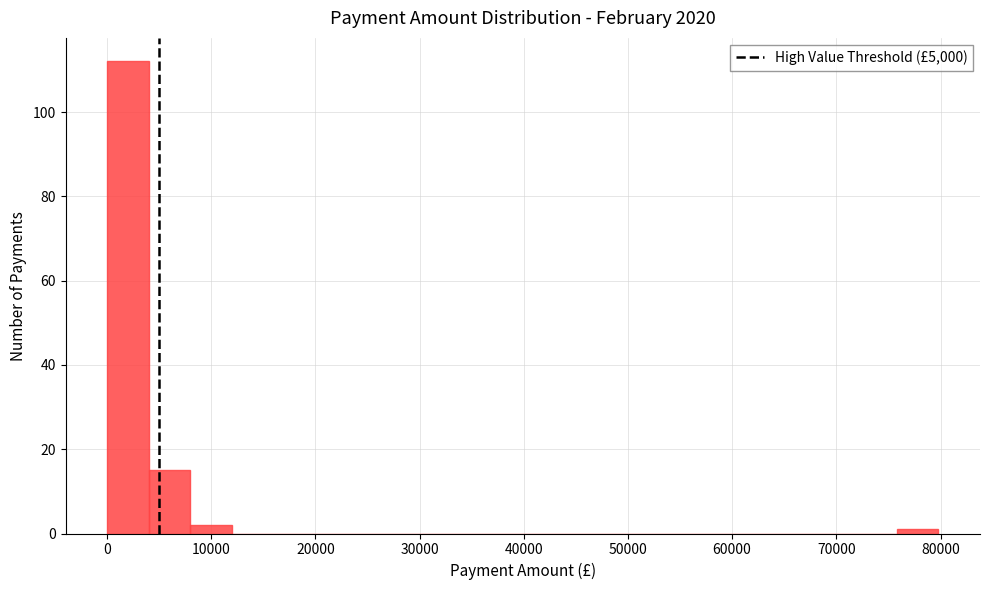

Read against the x-axis, roughly where is the centre of the tallest bar?

2000